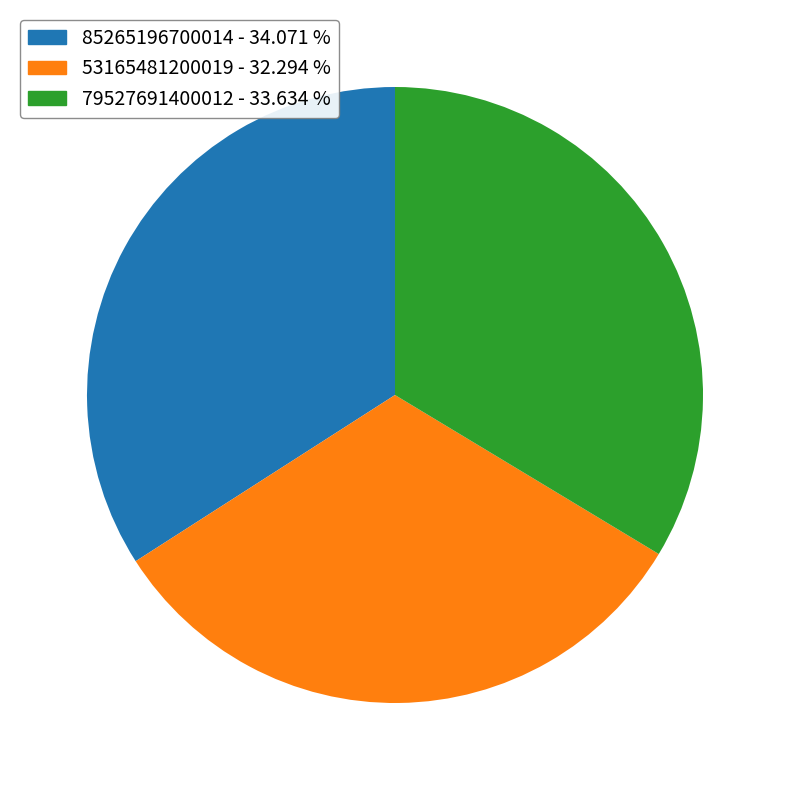

Is the sum of 79527691400012 and 53165481200019 greater than half?

Yes